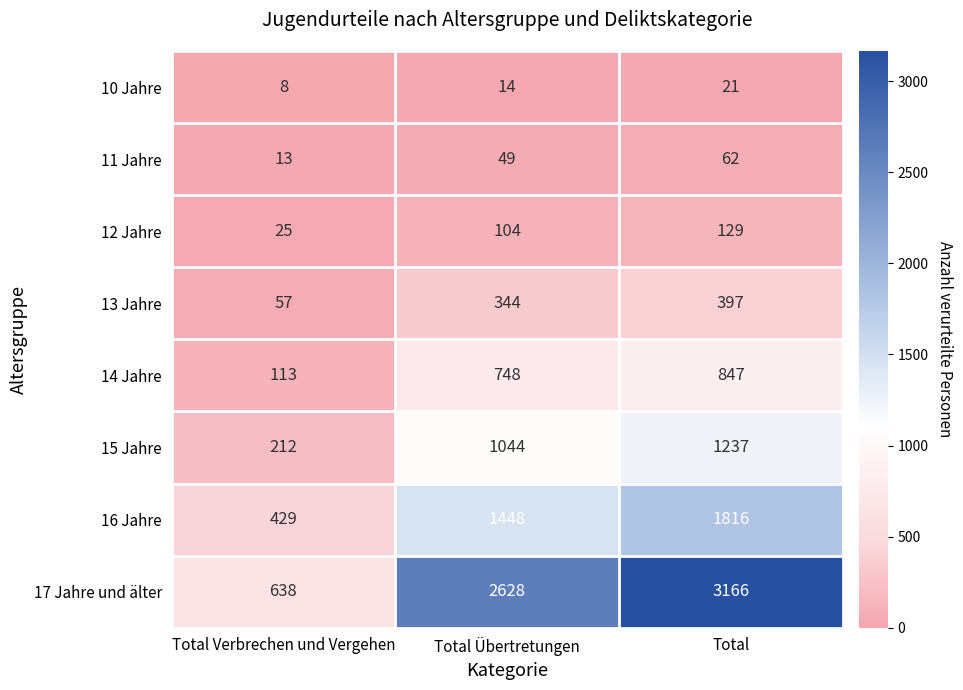

Rank the categories by 16 Jahre value from lowest to highest.

Total Verbrechen und Vergehen, Total Übertretungen, Total